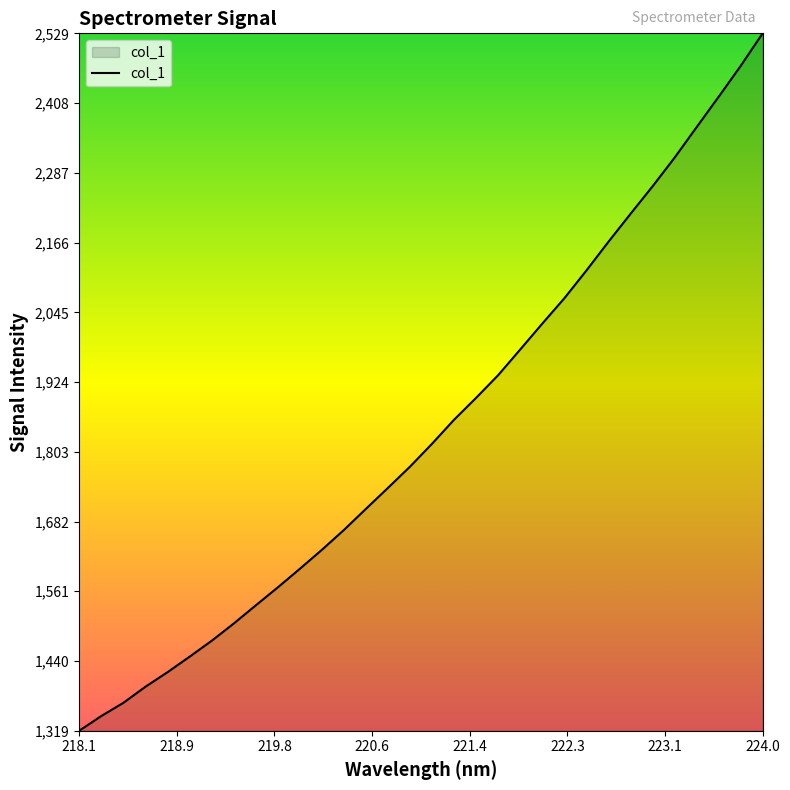

What is the smallest value displayed?

1319.4